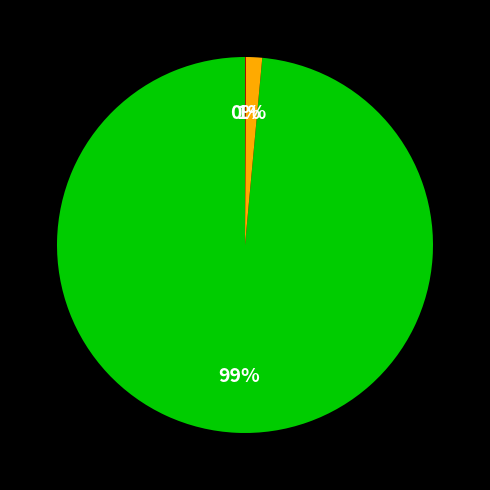

Is there any slice that represents more than half of the pie?

Yes